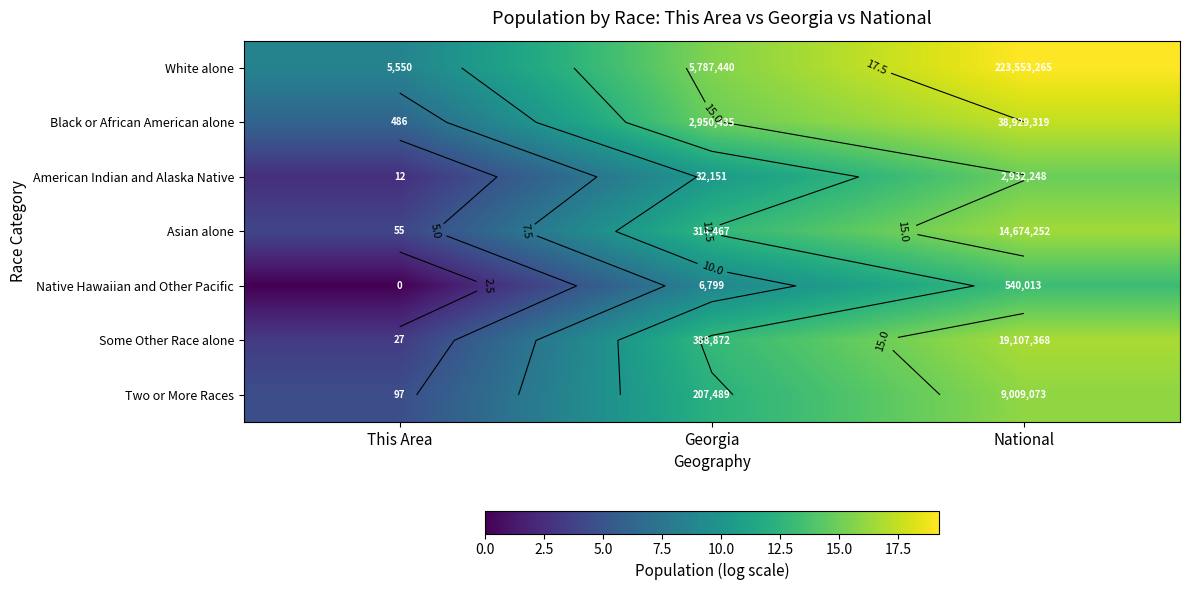

Is it true that Native Hawaiian and Other Pacific equals 4.7 at Georgia?

False